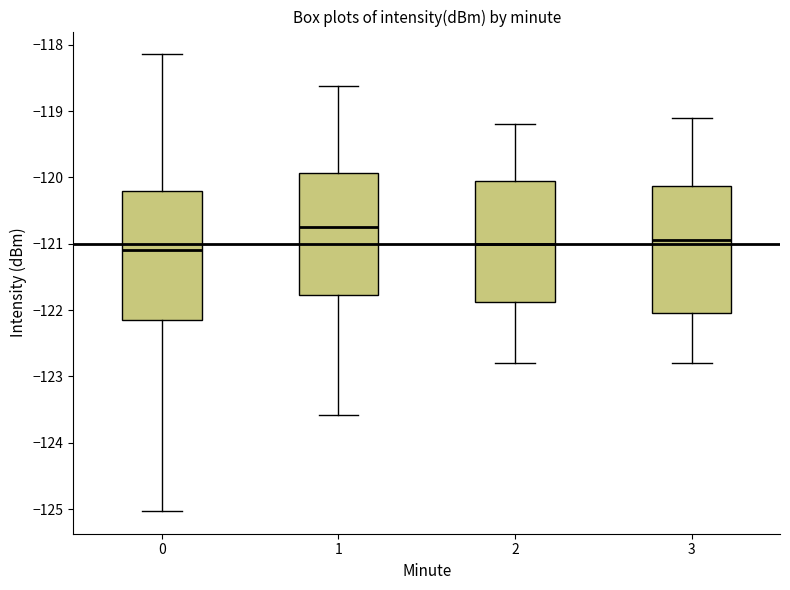

Which box's median line is the highest?

1